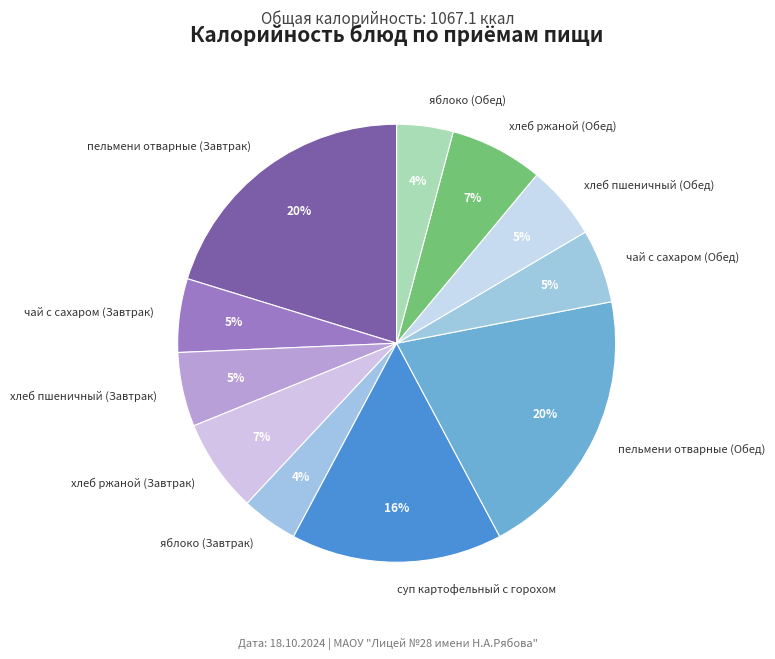

Combined, do суп картофельный с горохом and яблоко (Завтрак) account for over 50%?

No